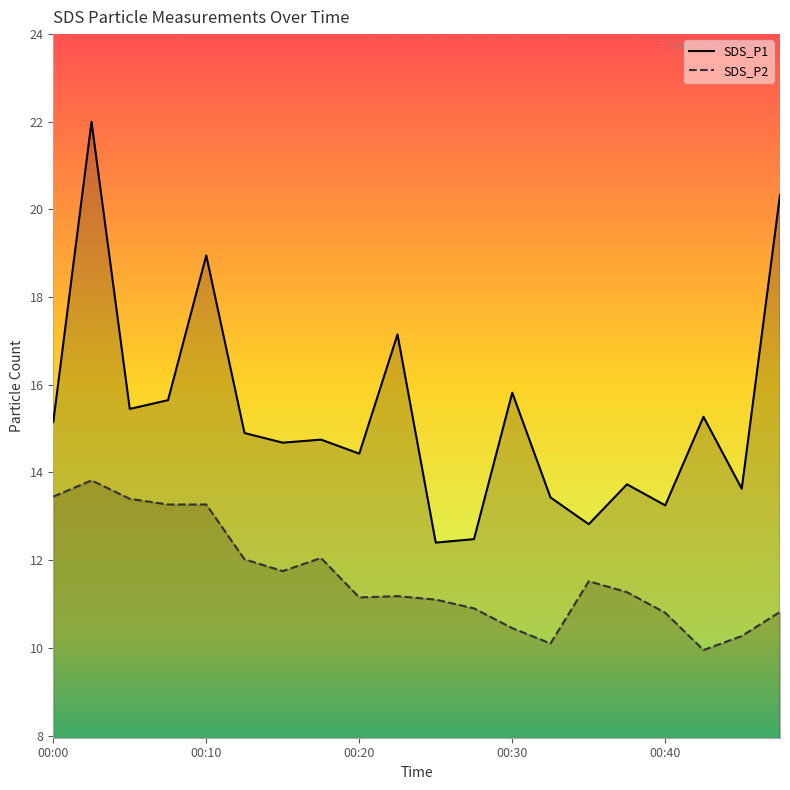

What is the minimum value shown in the chart?

9.9